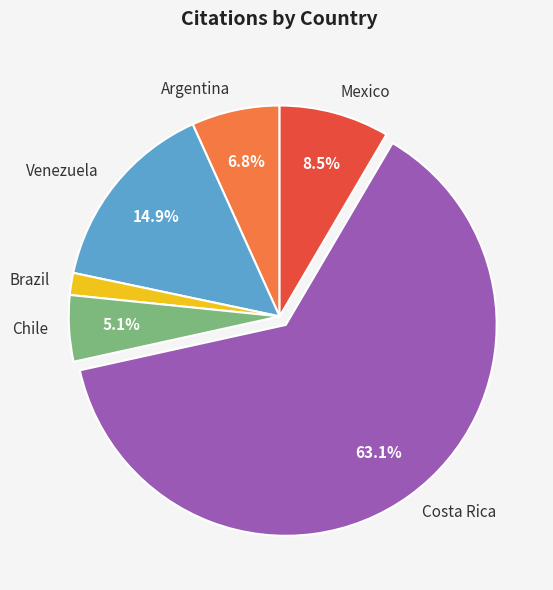

How many segments does this pie chart have?

6